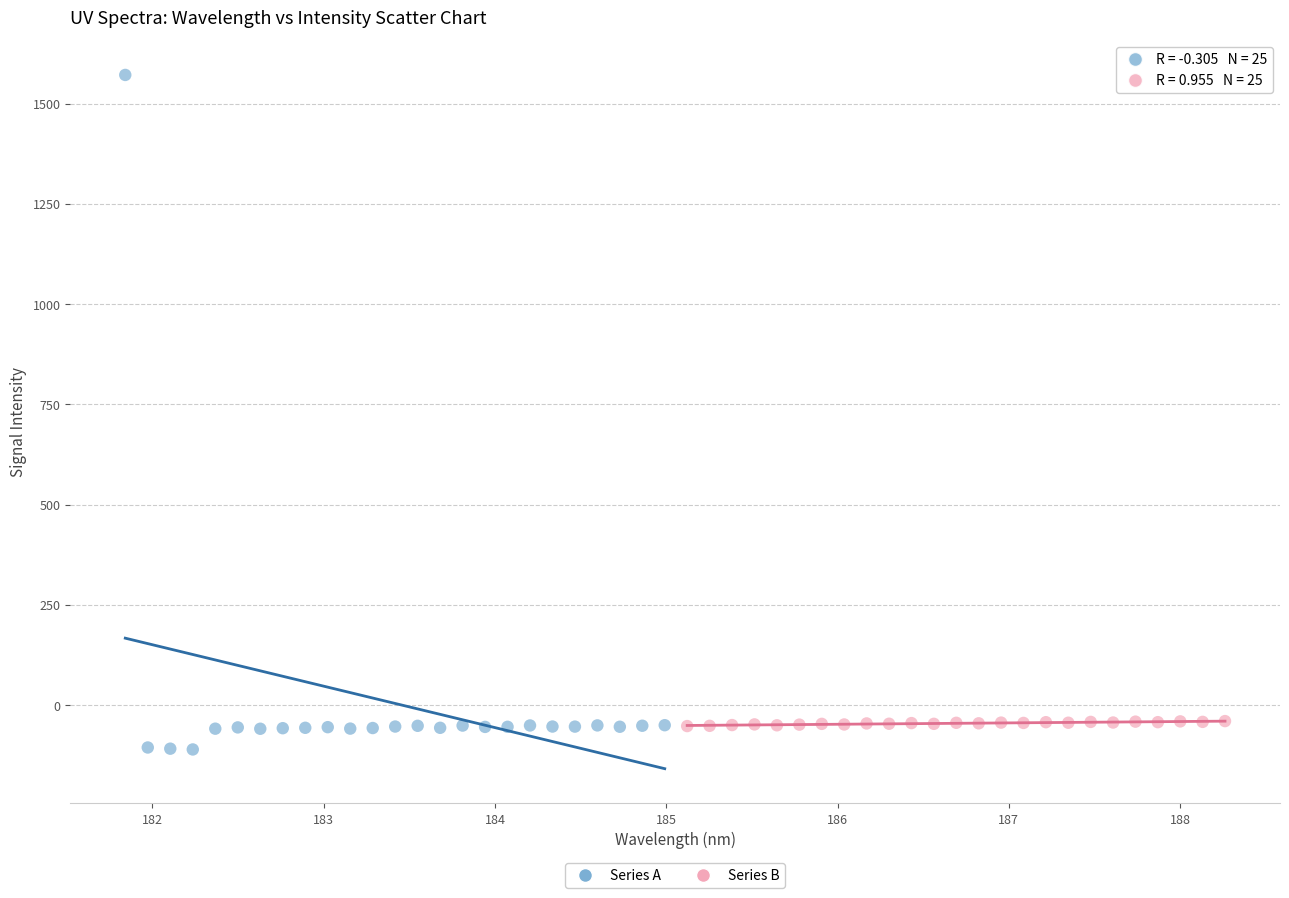

Which series reaches the maximum Y coordinate?

Series A